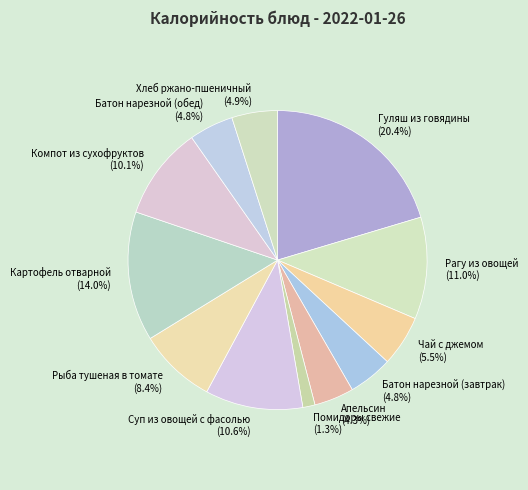

What is the total percentage of Суп из овощей с фасолью and Батон нарезной (завтрак)?

15.4%